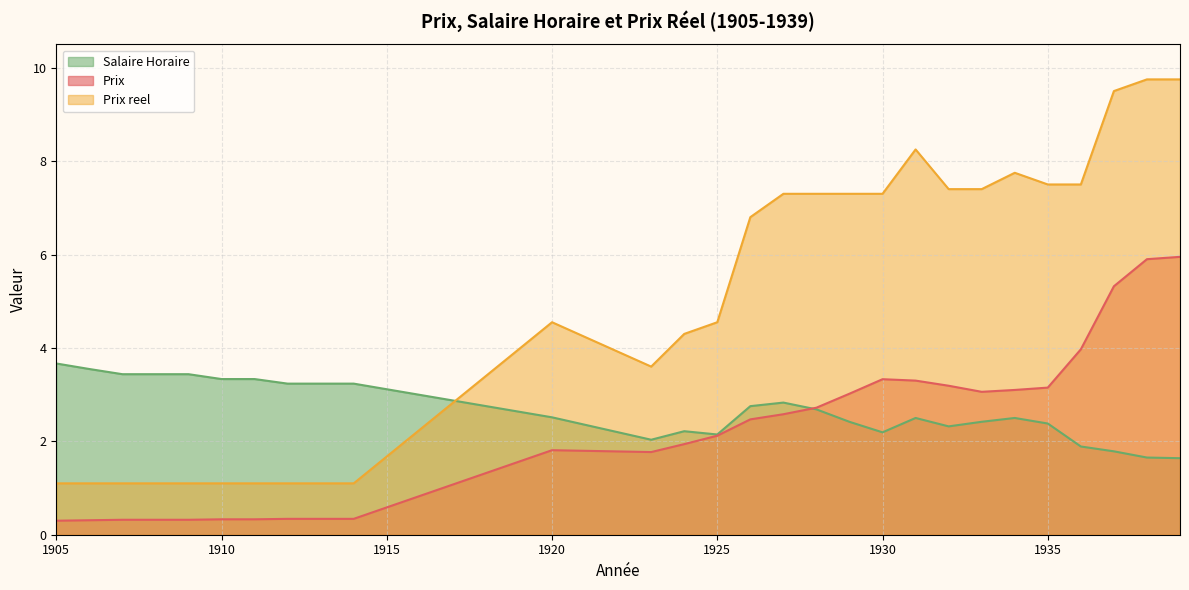

How many data points does each series have?

28